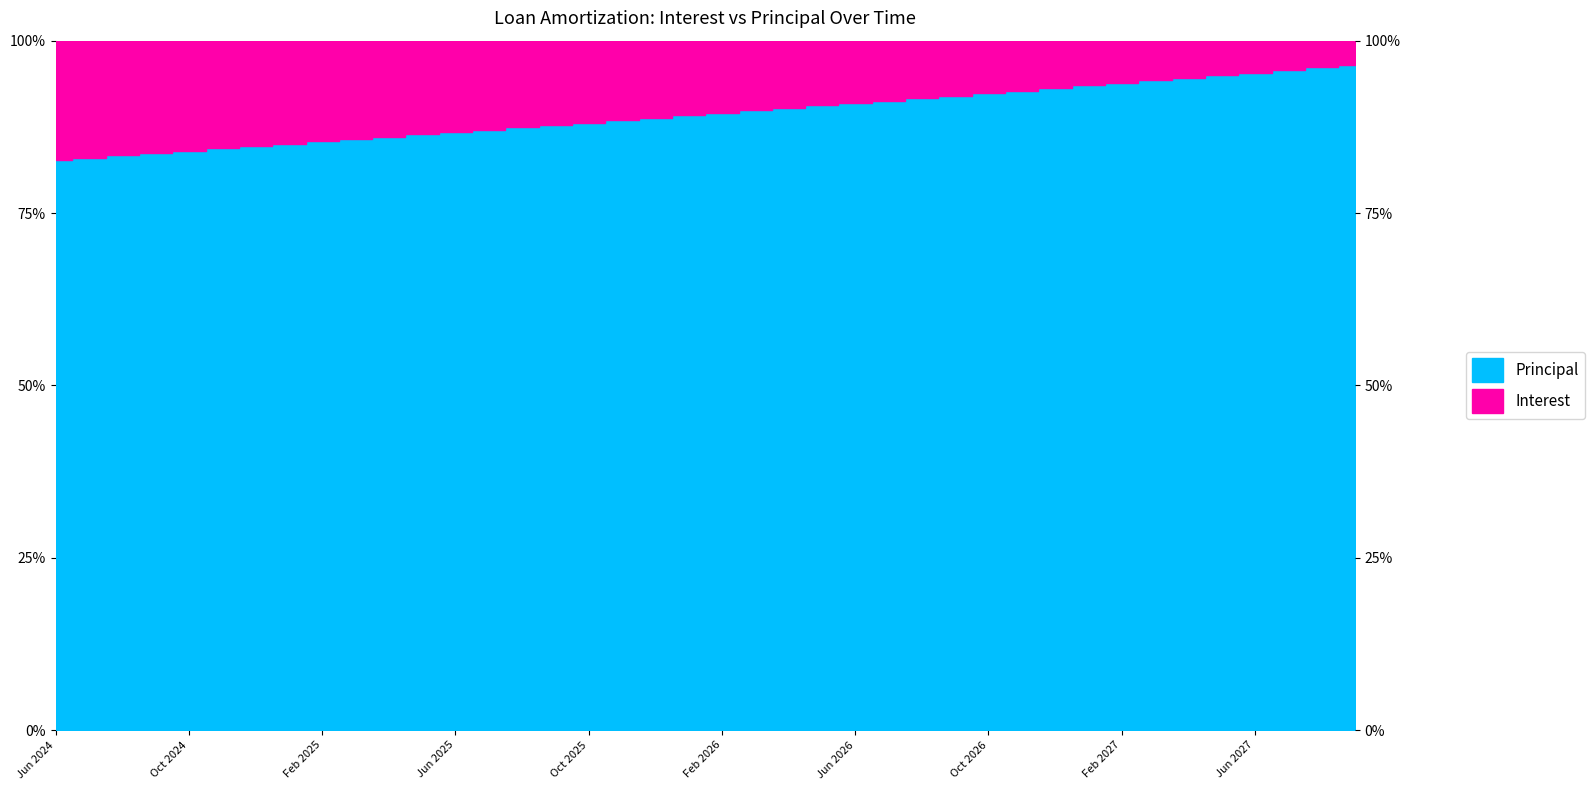

What is the sum of all values?

3577.8